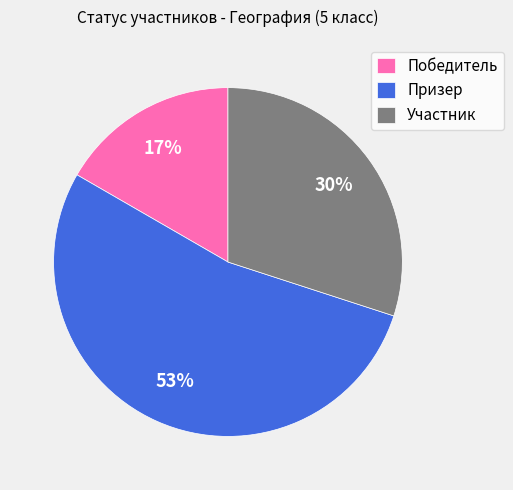

To the nearest percent, what is the difference between the Участник and Победитель slice percentages?

13%